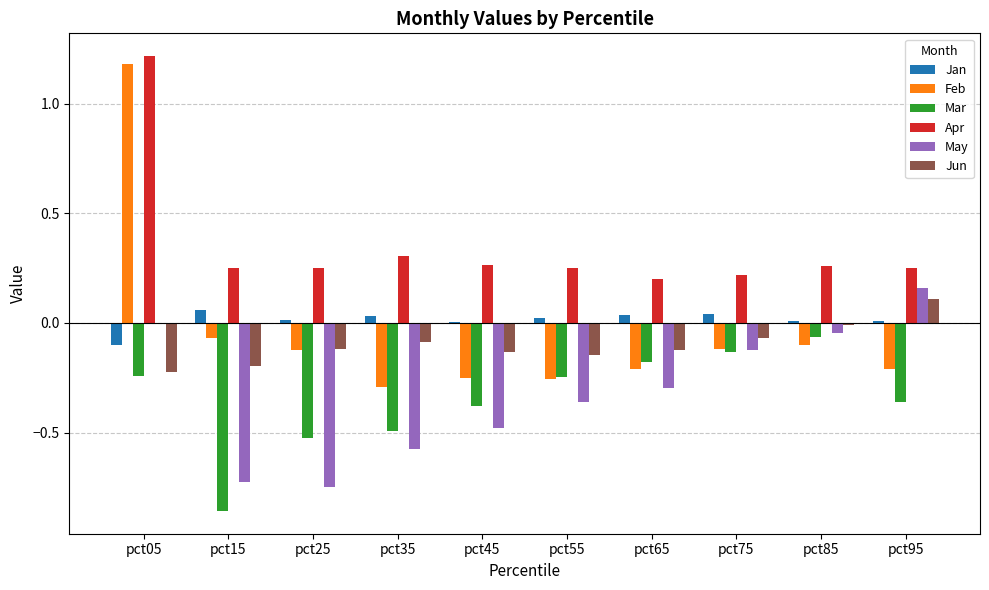

Which category has the highest value across all series?

pct05